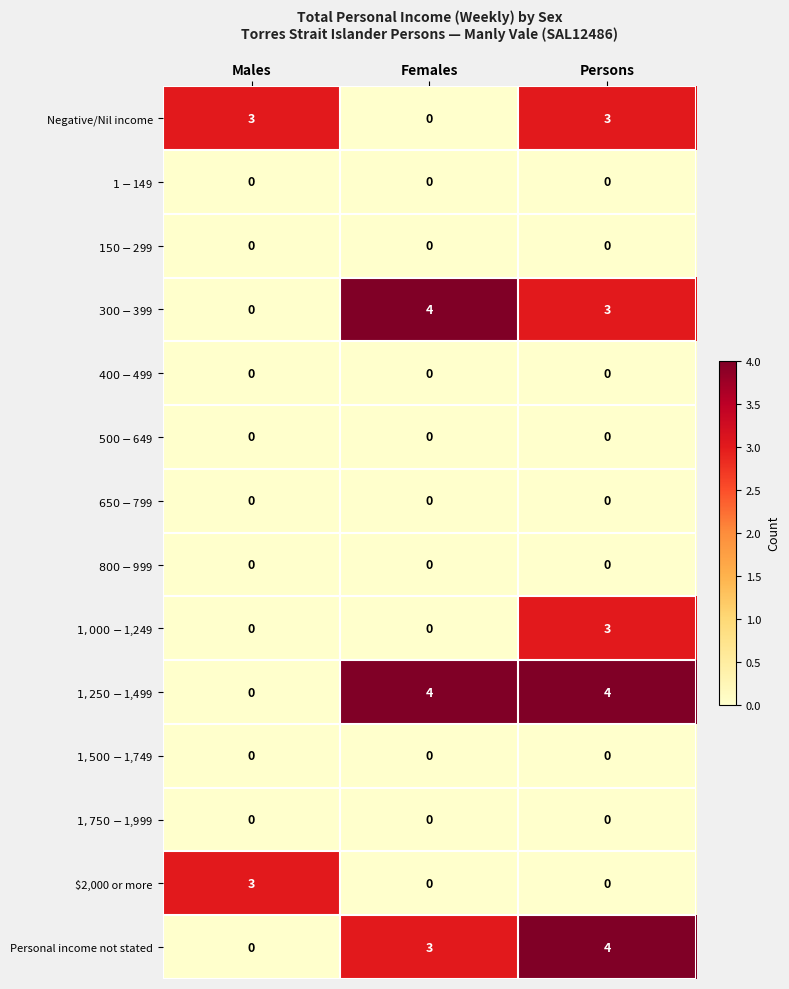

At which category is the sum across all series the highest?

Persons